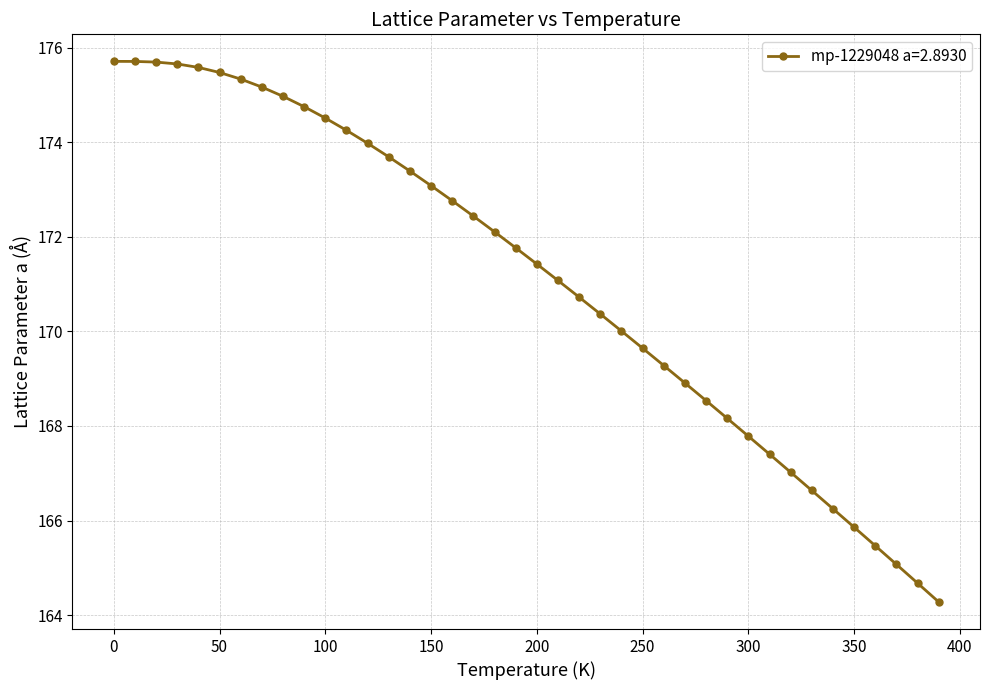

What is the difference between the maximum and minimum values?

11.4